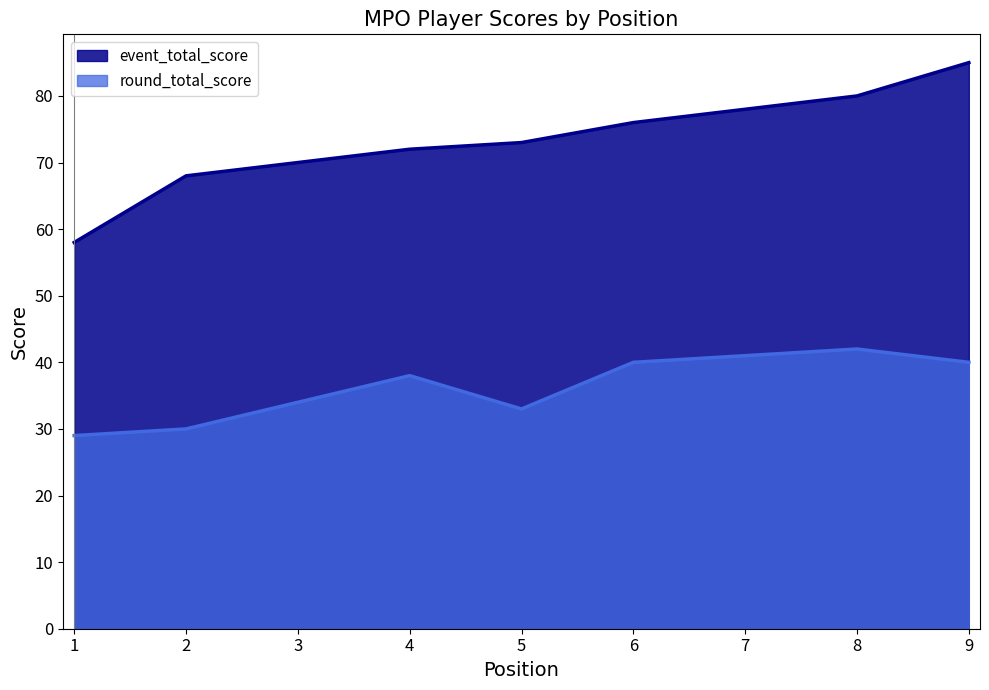

At which label does round_total_score reach its peak?

8